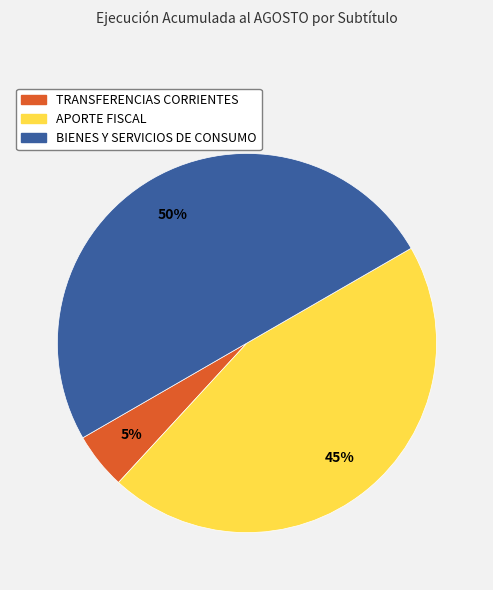

What percentage is the APORTE FISCAL slice, to the nearest percent?

45%